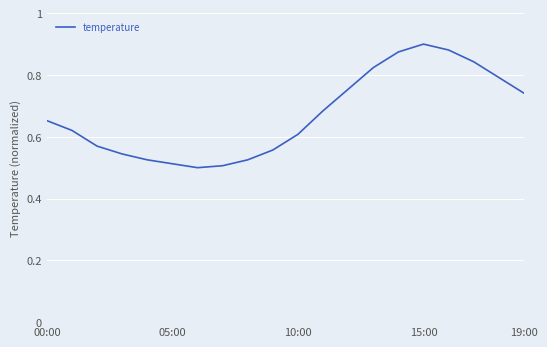

What is the difference between the maximum and minimum values?

0.4